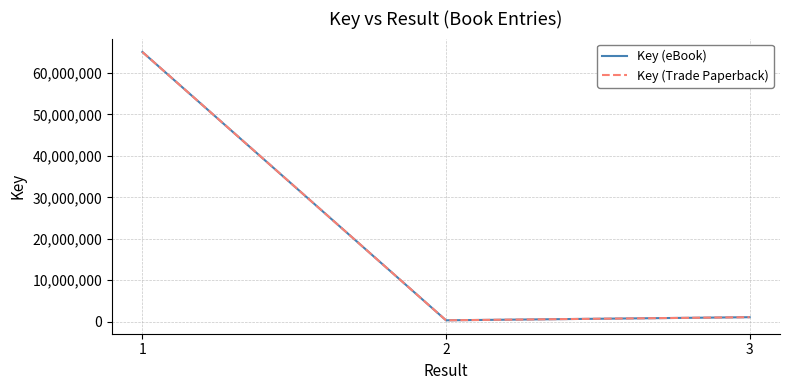

Is this an area chart (filled region under the line)?

No